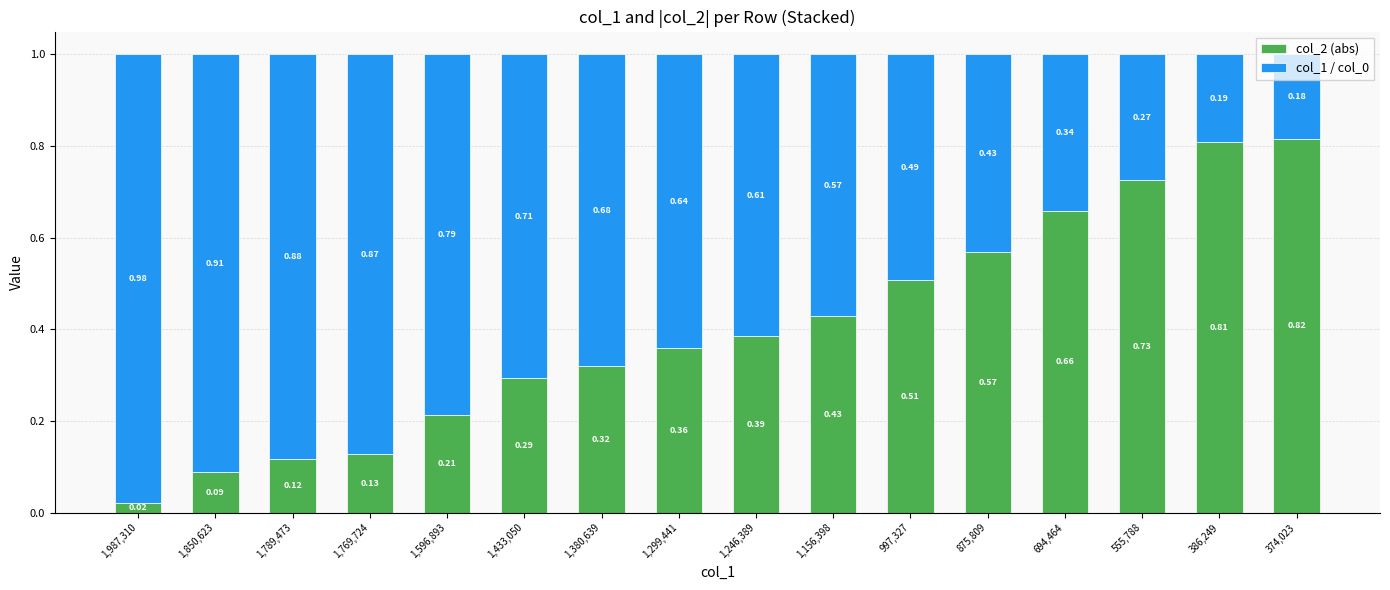

Are the bars grouped side by side (vs. stacked)?

No